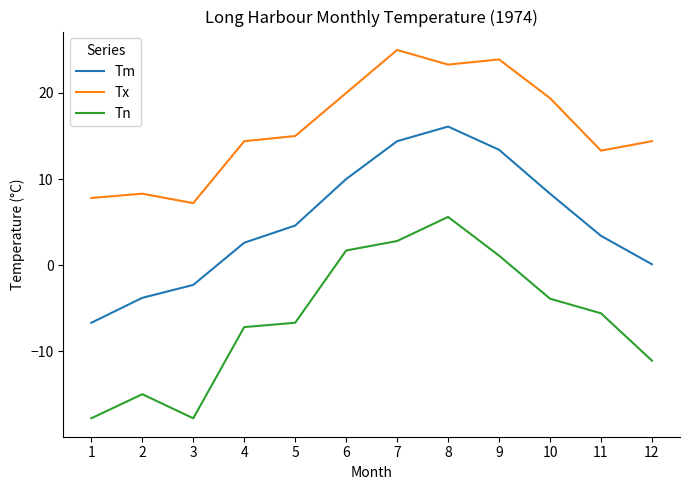

What are all the series names shown in the legend?

Tm, Tx, Tn